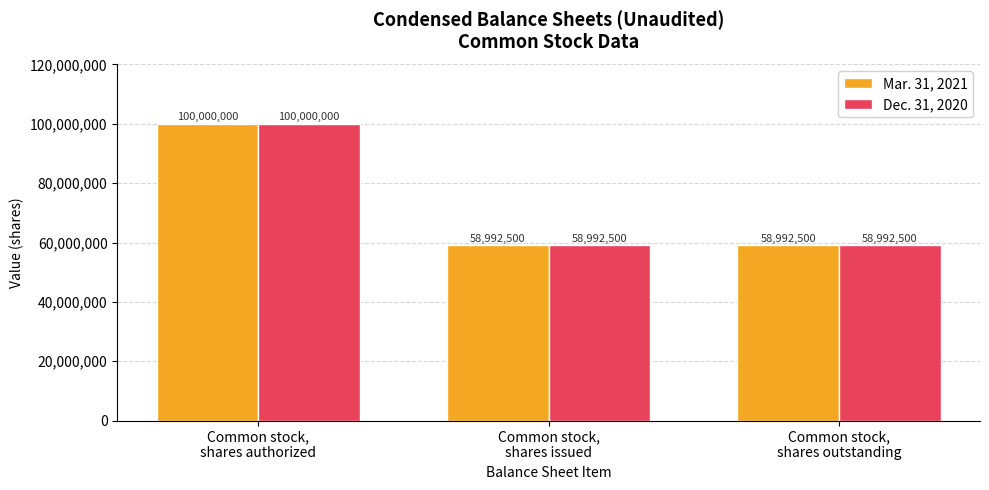

At how many categories does at least one series exceed 85331019?

1